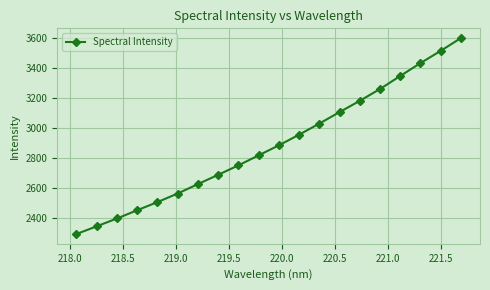

True or false: the data has more than 0 interior local peaks.

False